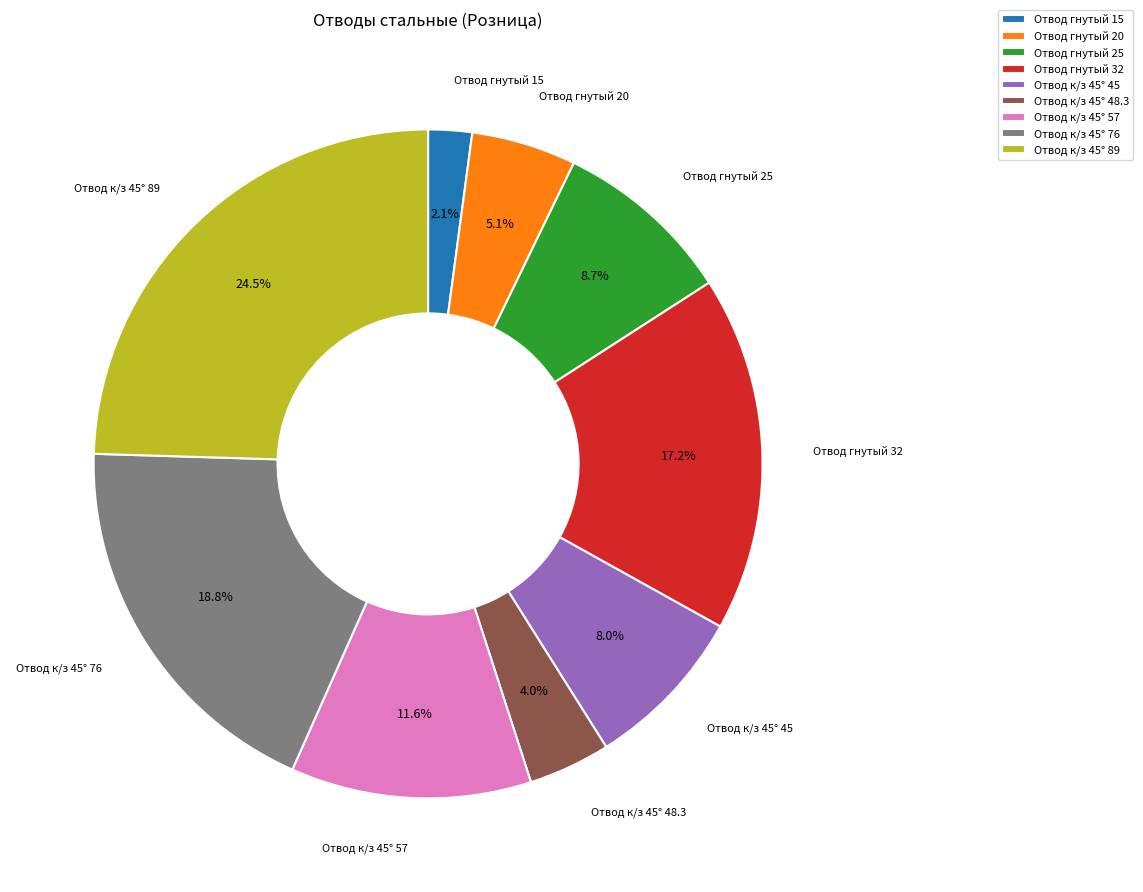

Which has a higher value, Отвод к/з 45° 48.3 or Отвод к/з 45° 57?

Отвод к/з 45° 57